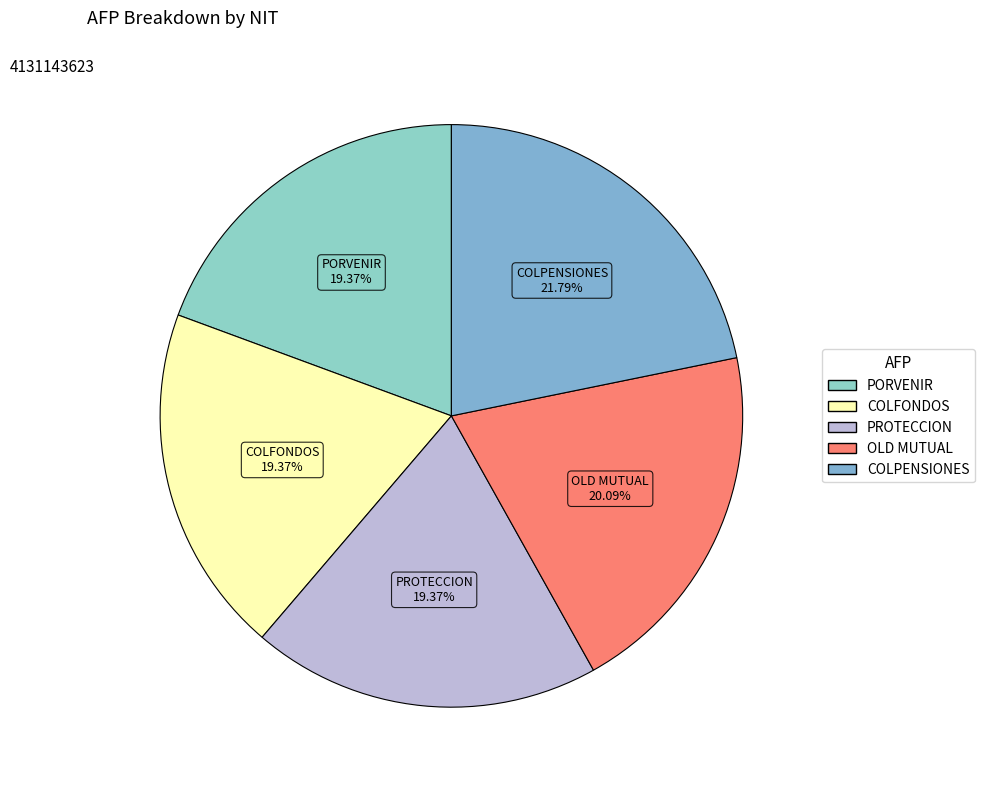

Approximately how many times larger is the value at PORVENIR compared to OLD MUTUAL?

1.0